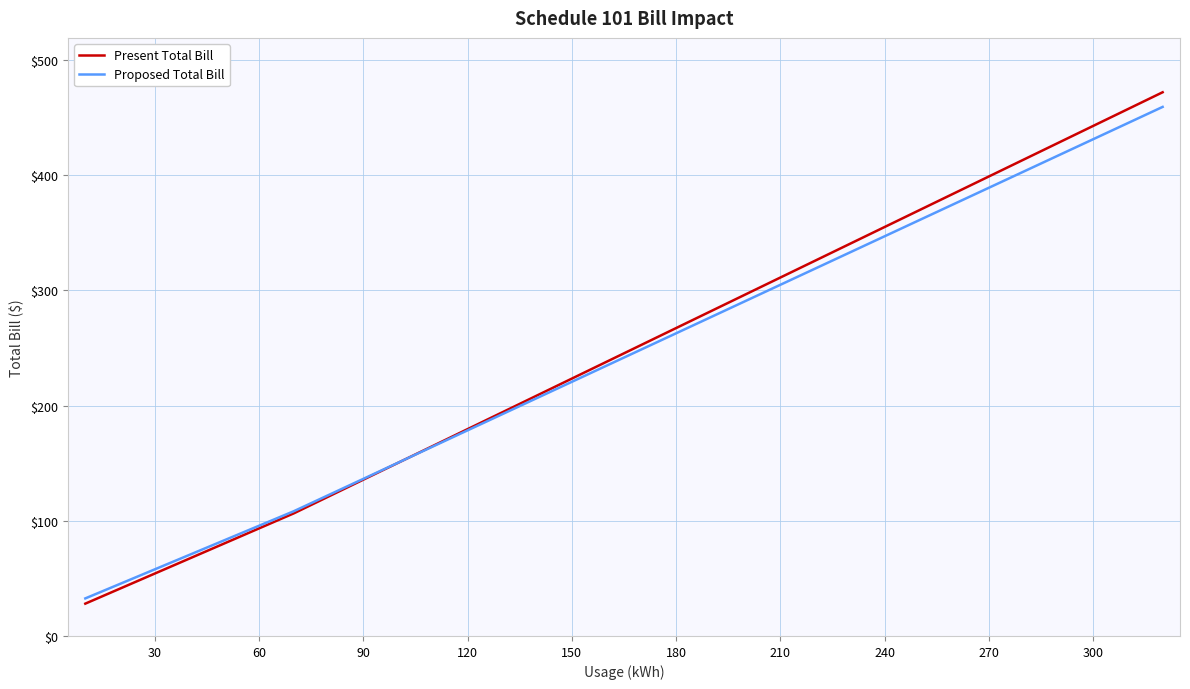

What is the smallest value displayed?

28.1